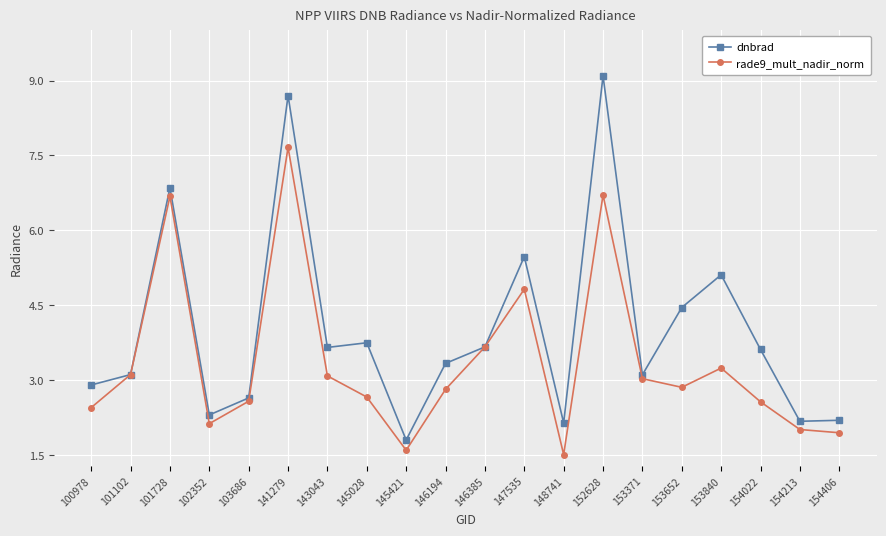

How many interior local peaks does the dnbrad series have?

6